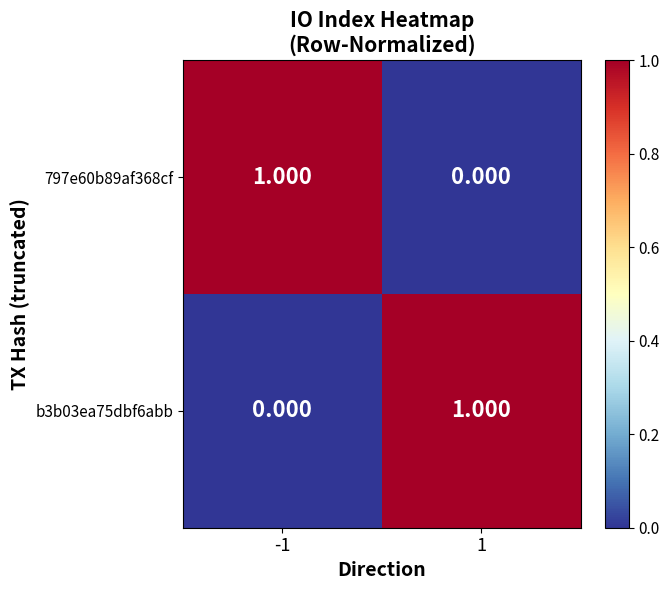

Is the value of 797e60b89af368cf at -1 greater than the value of b3b03ea75dbf6abb at -1?

Yes